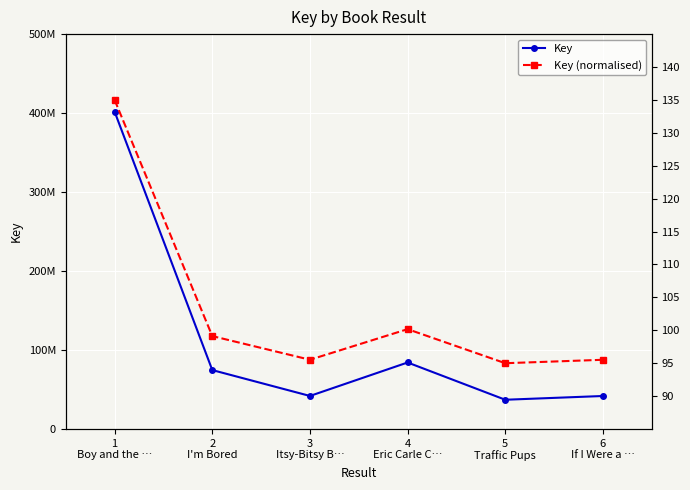

What are all the series names shown in the legend?

Key, Key (normalised)